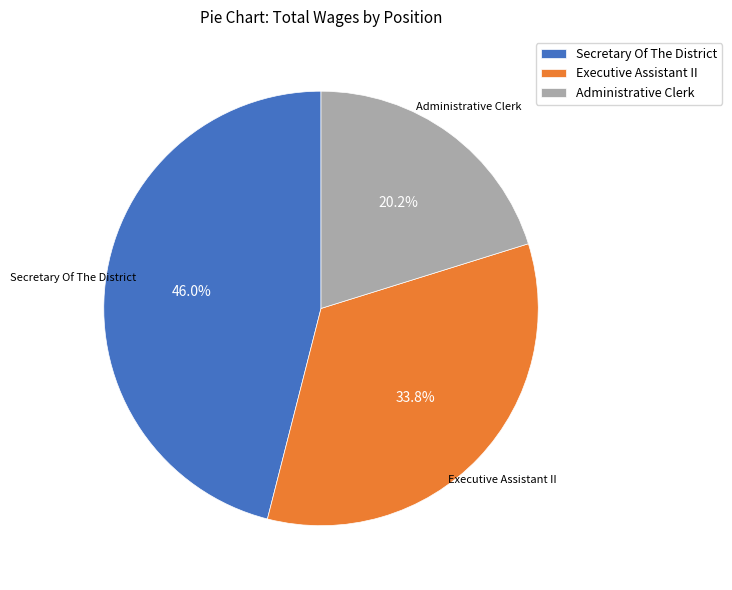

What is the total percentage of Secretary Of The District and Administrative Clerk?

66.2%